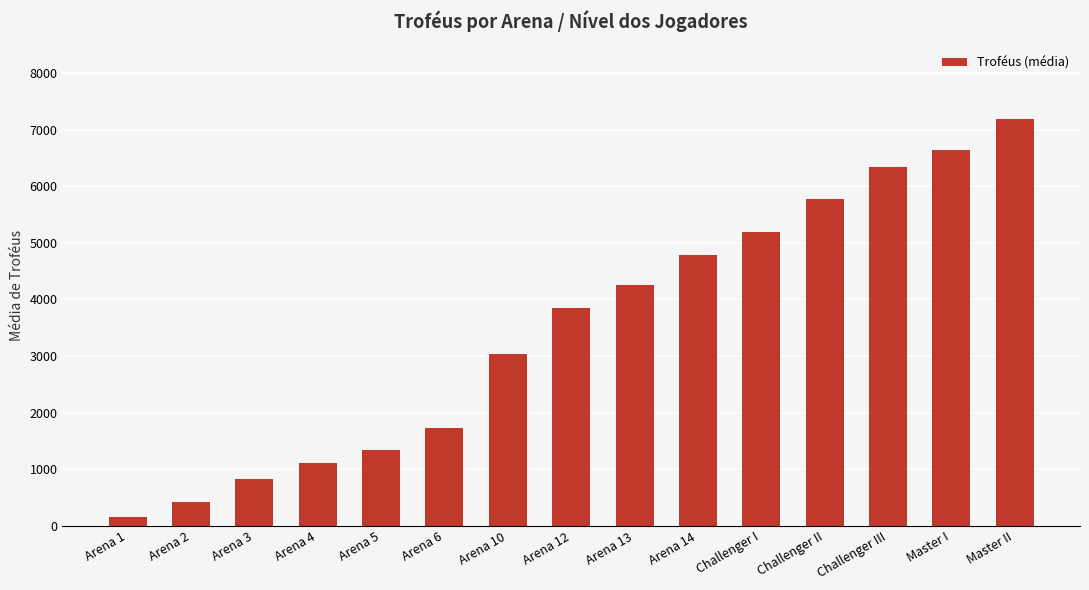

The chart shows a value of 476 at Arena 4. True or false?

False